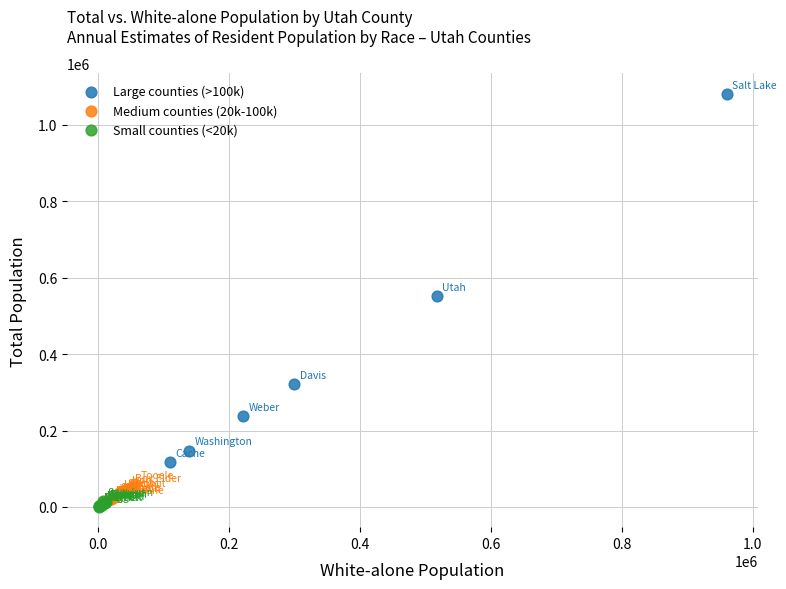

Which series has the largest Y range (max minus min)?

Large counties (>100k)